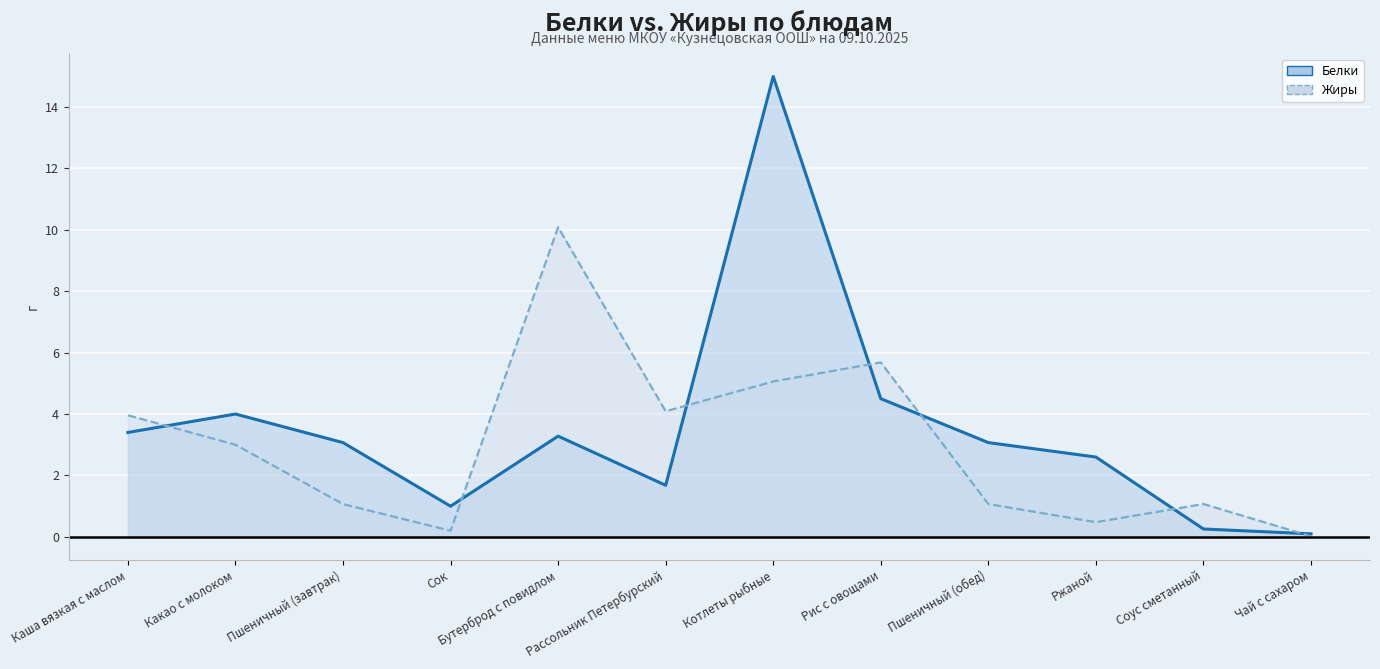

Reading right to left, transcribe all the data shown in this chart.

Белки: 0.1	0.3	2.6	3.1	4.5	15.0	1.7	3.3	1.0	3.1	4.0	3.4
Жиры: 0.0	1.1	0.5	1.1	5.7	5.1	4.1	10.1	0.2	1.1	3.0	4.0